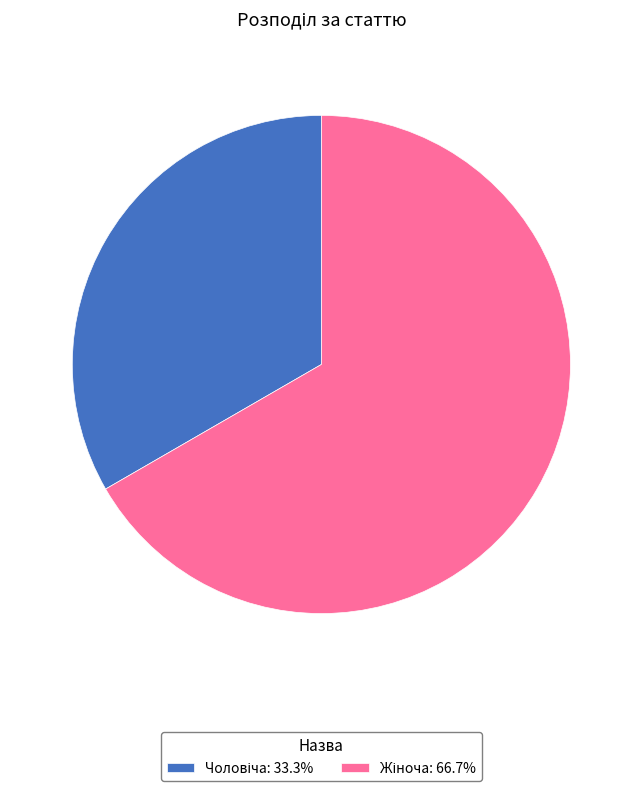

Is there any slice that represents more than half of the pie?

Yes